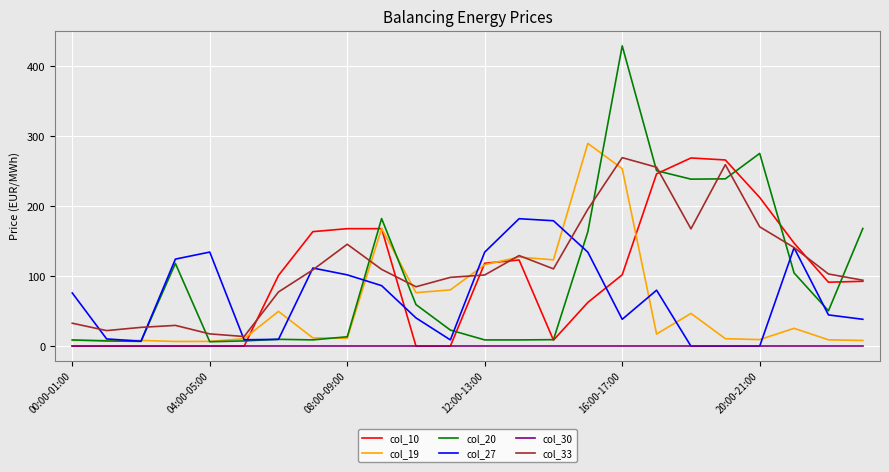

True or false: col_30 and col_33 intersect in this chart.

False